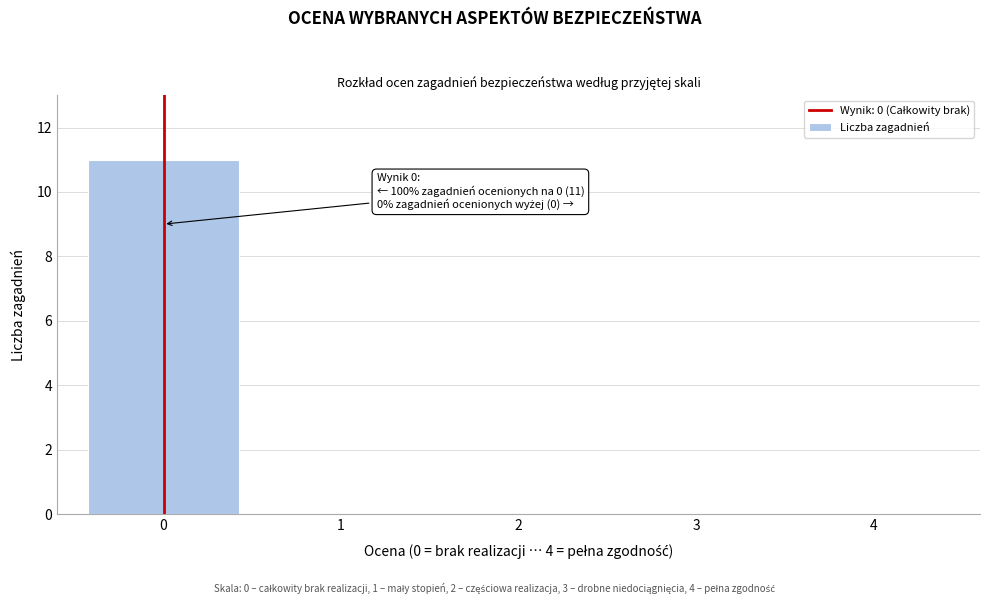

Reading left to right, list all the values displayed in this chart.

0=11	1=0	2=0	3=0	4=0